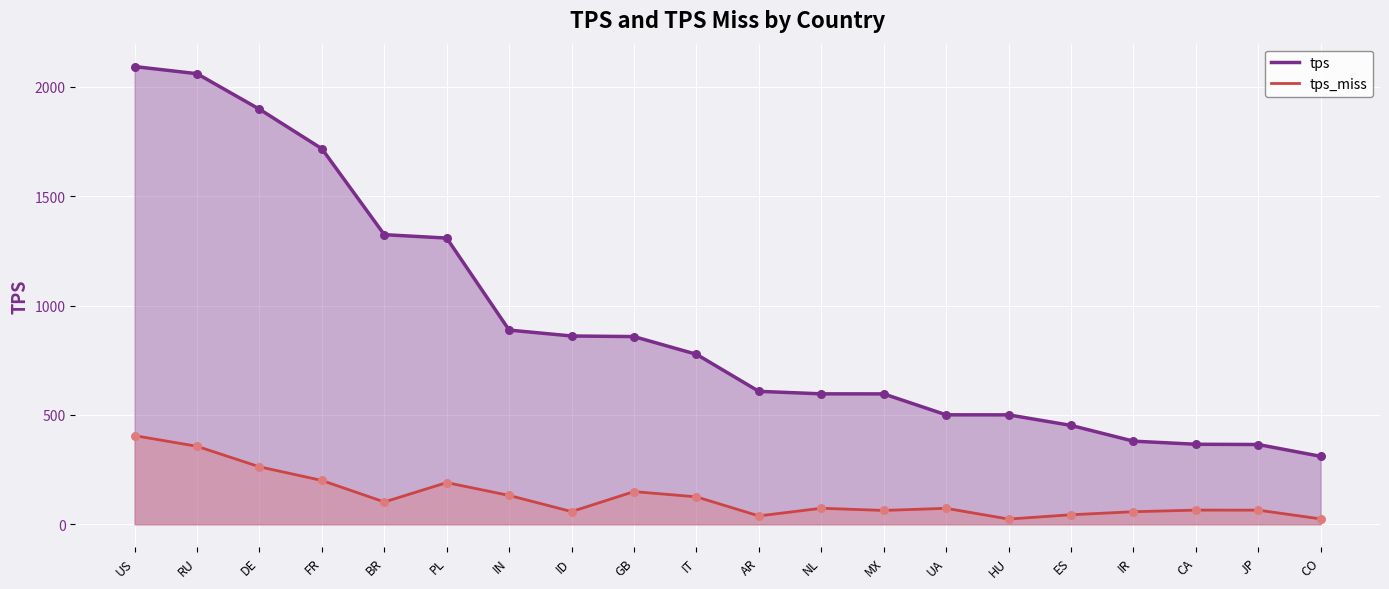

What are all the series names shown in the legend?

tps, tps_miss